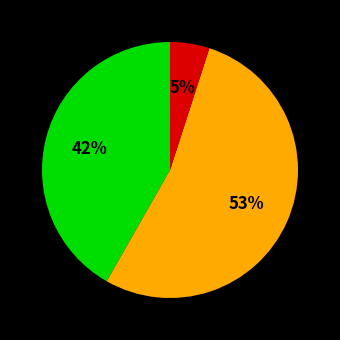

To the nearest percent, what is the difference between the largest and smallest slice percentages?

48%